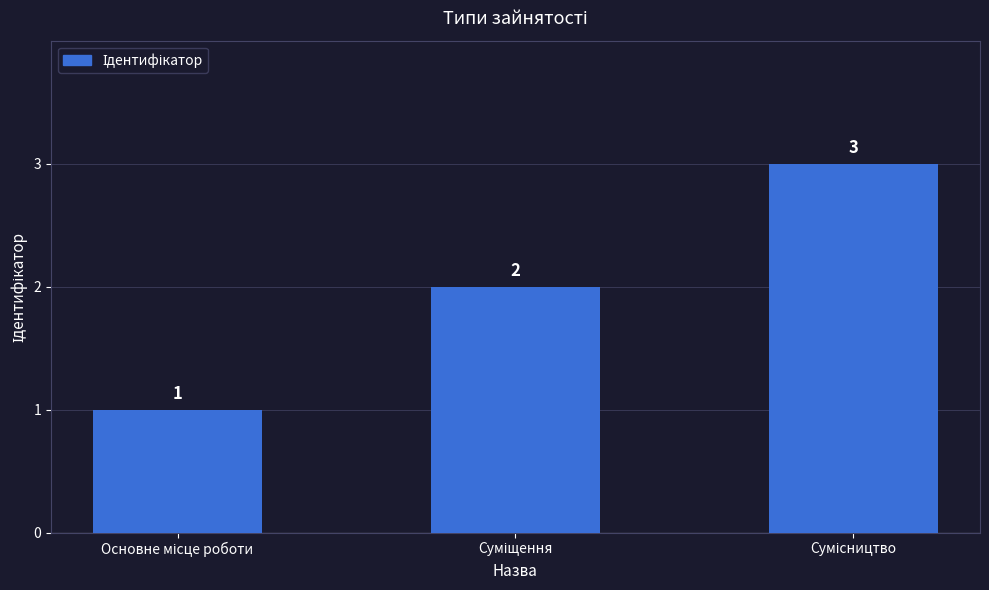

What is the value of the 2nd bar from the left?

2